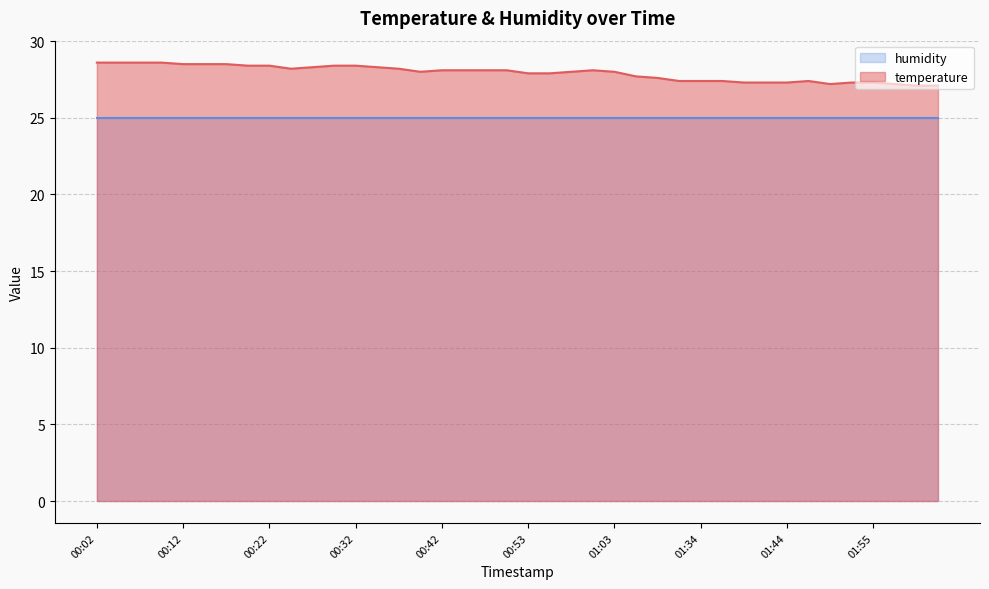

What is the difference between the maximum and minimum values?

1.5